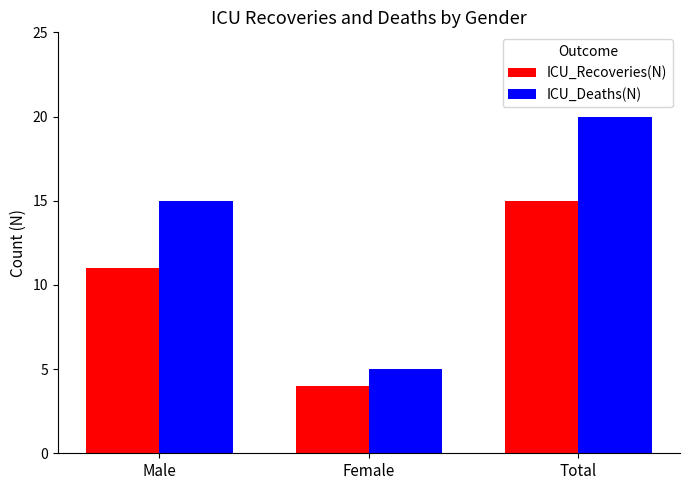

Which category has the lowest value across all series?

Female